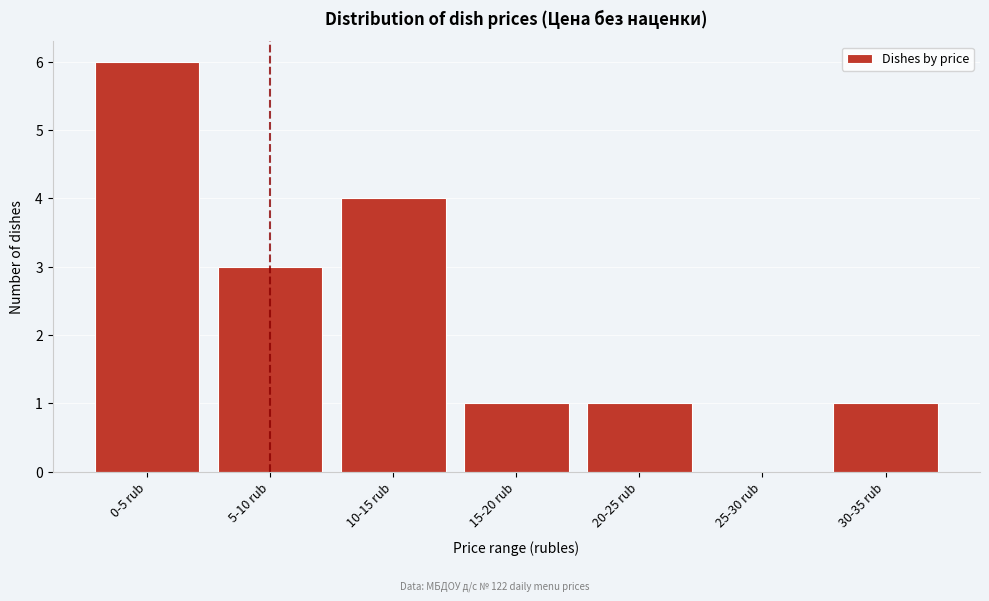

Reading left to right, extract all data points from this chart.

0-5 rub=6	5-10 rub=3	10-15 rub=4	15-20 rub=1	20-25 rub=1	25-30 rub=0	30-35 rub=1